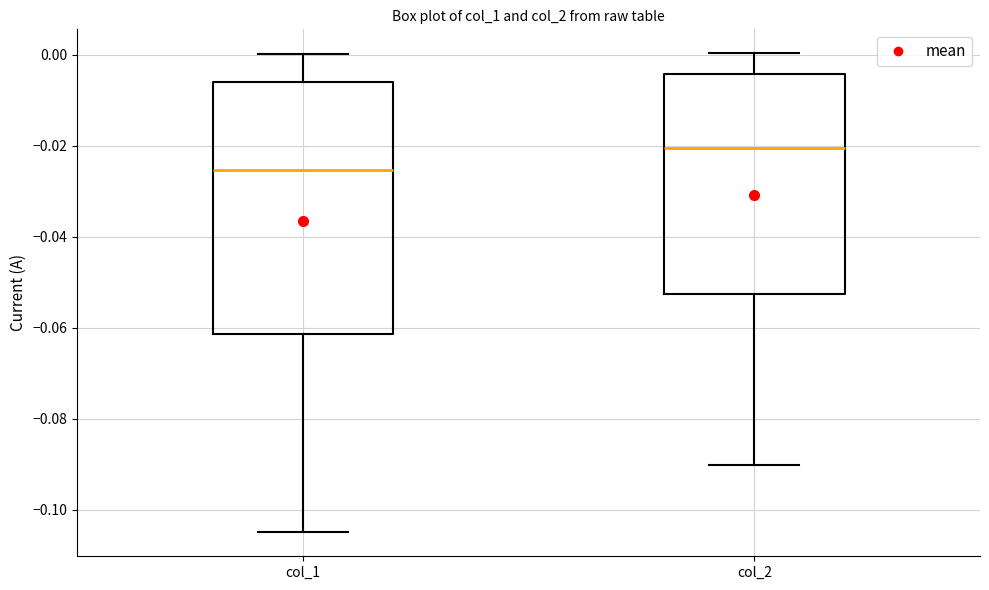

Where does the lower whisker of the box for col_2 end on the y-axis? The values are not printed on the chart, so give them approximately, as read against the axis.

-0.090